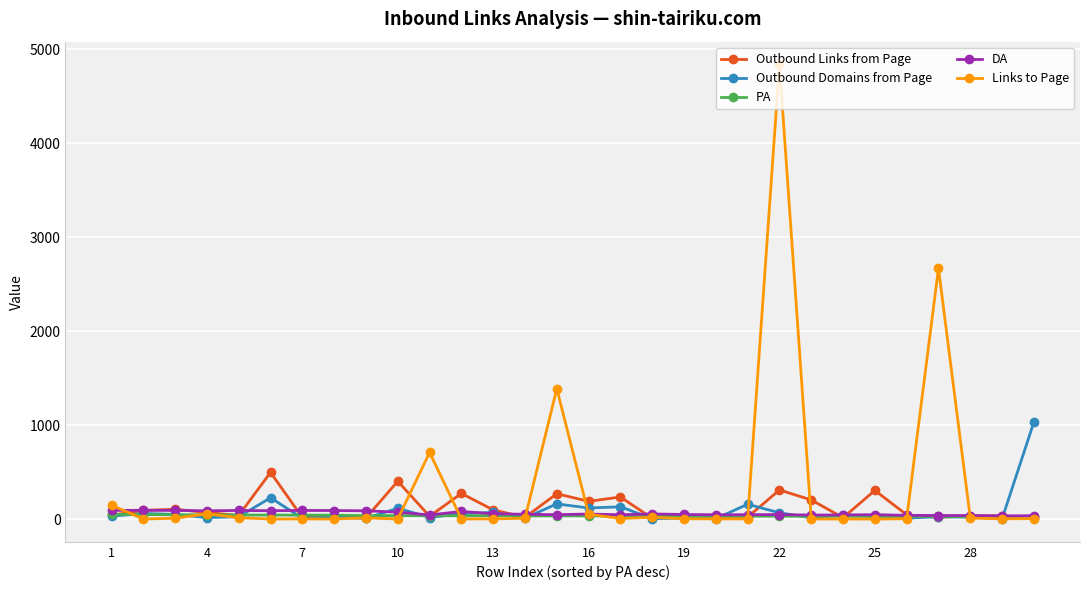

How many distinct data groups are displayed?

5